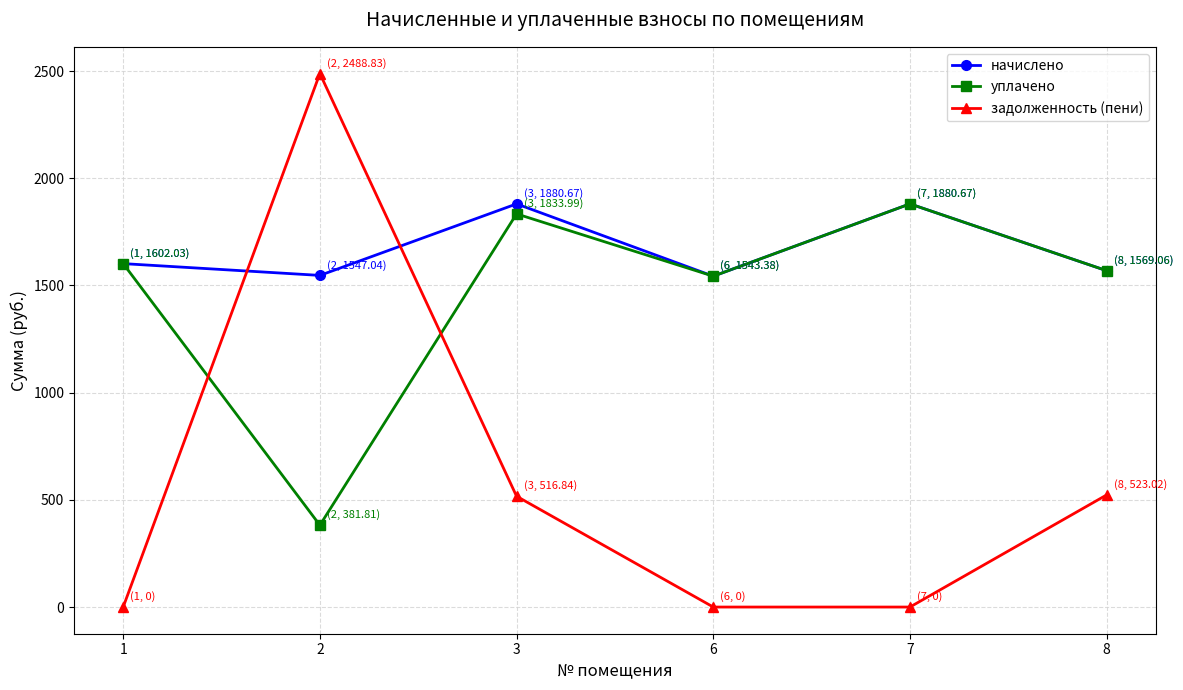

What is the difference between the highest and lowest values at 7?

1880.7